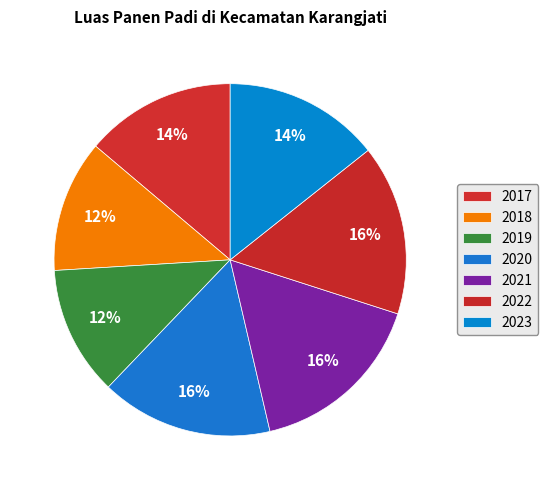

Rank the categories by value from highest to lowest.

2021, 2020, 2022, 2023, 2017, 2018, 2019